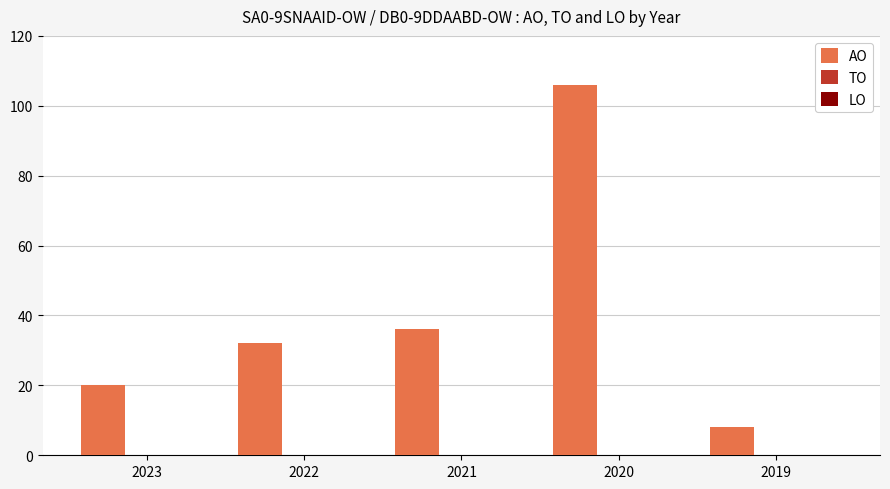

What is the sum of all values?

202